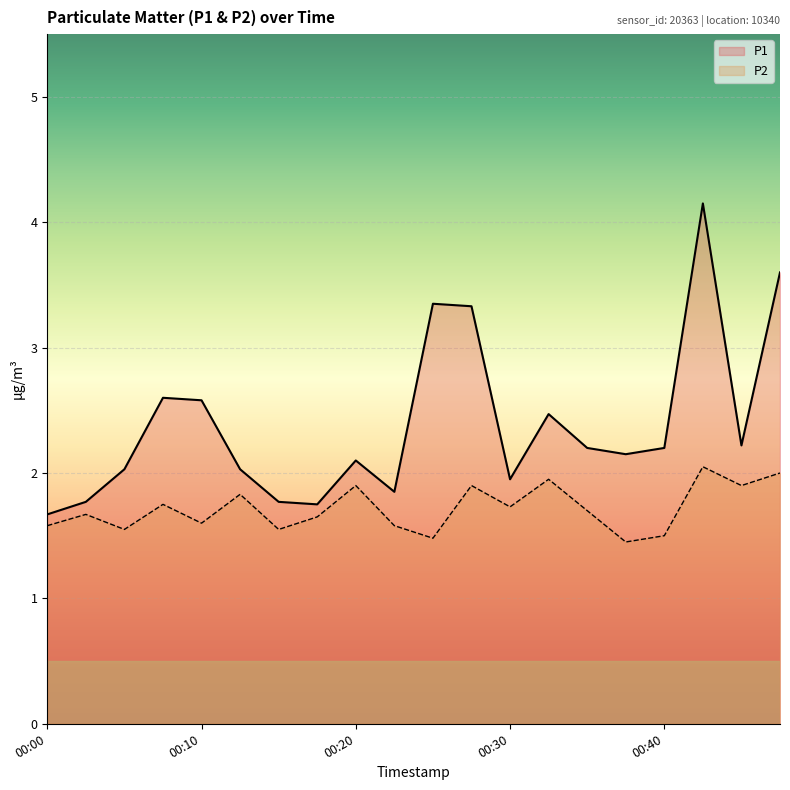

Rank the series by their maximum value, from lowest to highest.

P2, P1